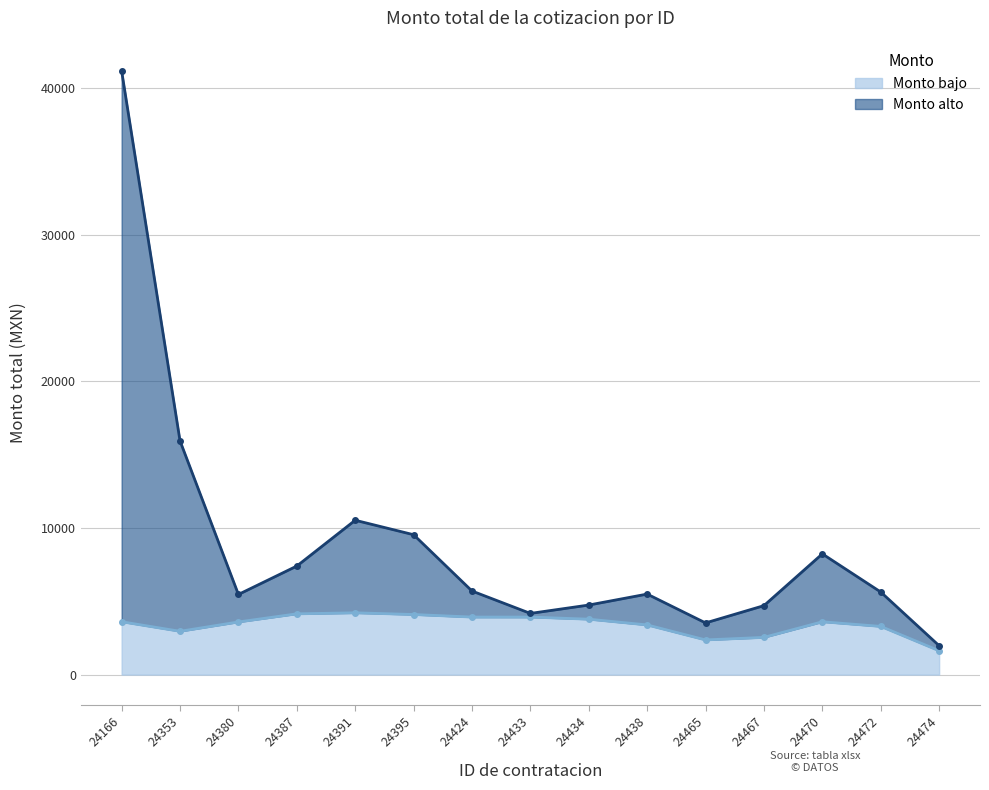

True or false: Monto bajo has a value of 2536.5 at 24467.

True